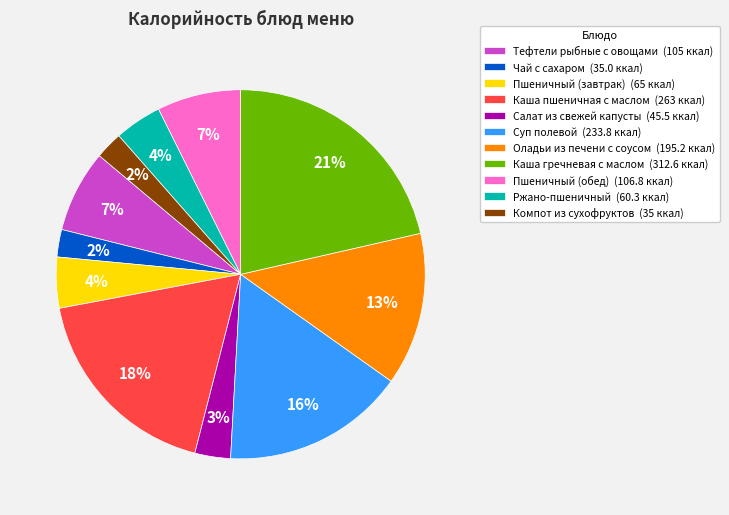

Does Каша пшеничная с маслом represent more than half of the total?

No